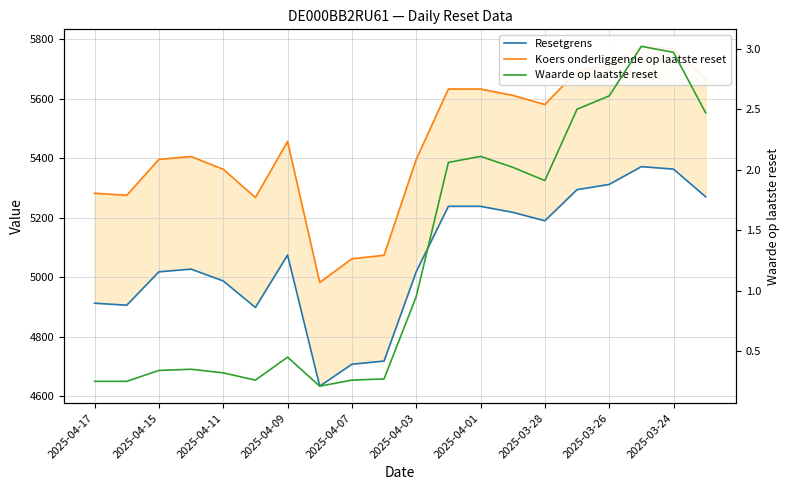

The value of Koers onderliggende op laatste reset at 19 is 2906.0. True or false?

False